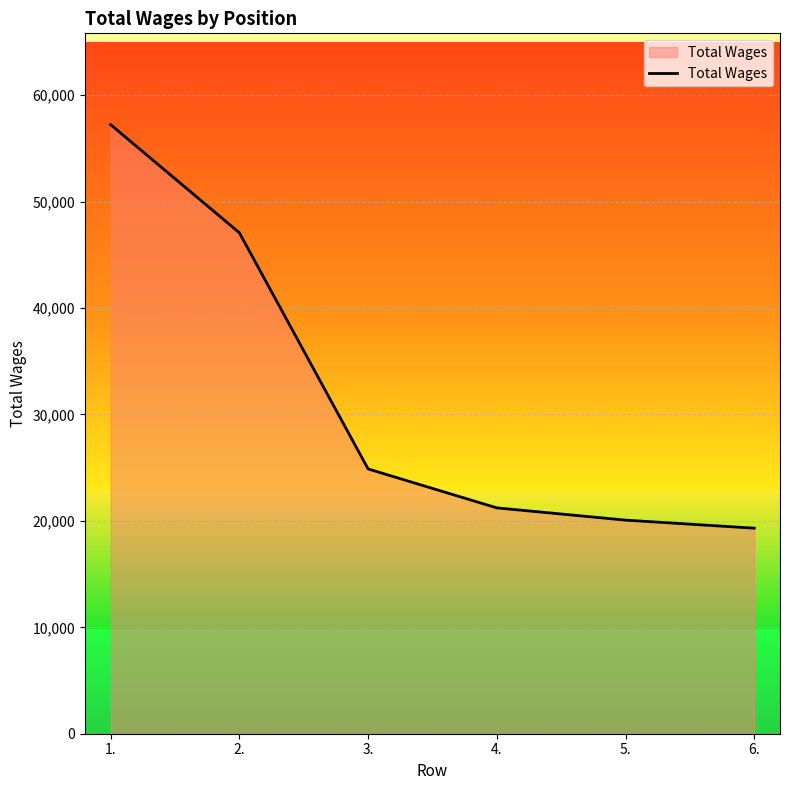

List the labels in order of value, largest first.

1., 2., 3., 4., 5., 6.